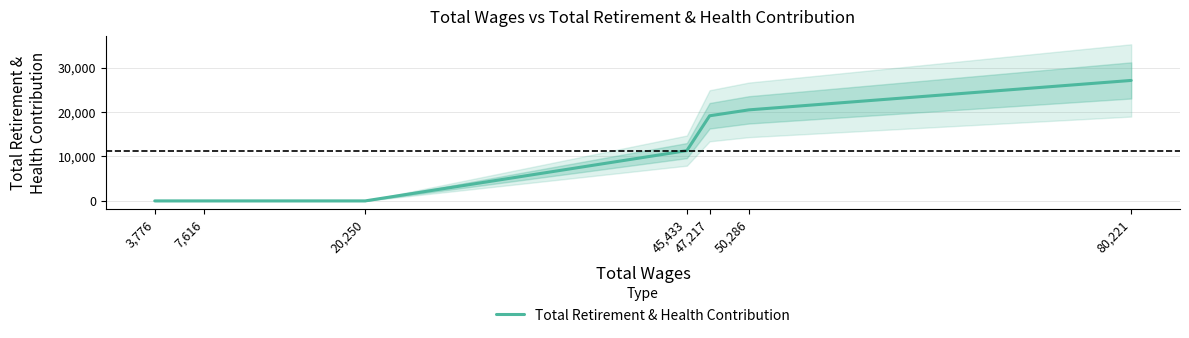

What is the value of the 4th point from the left?

11309